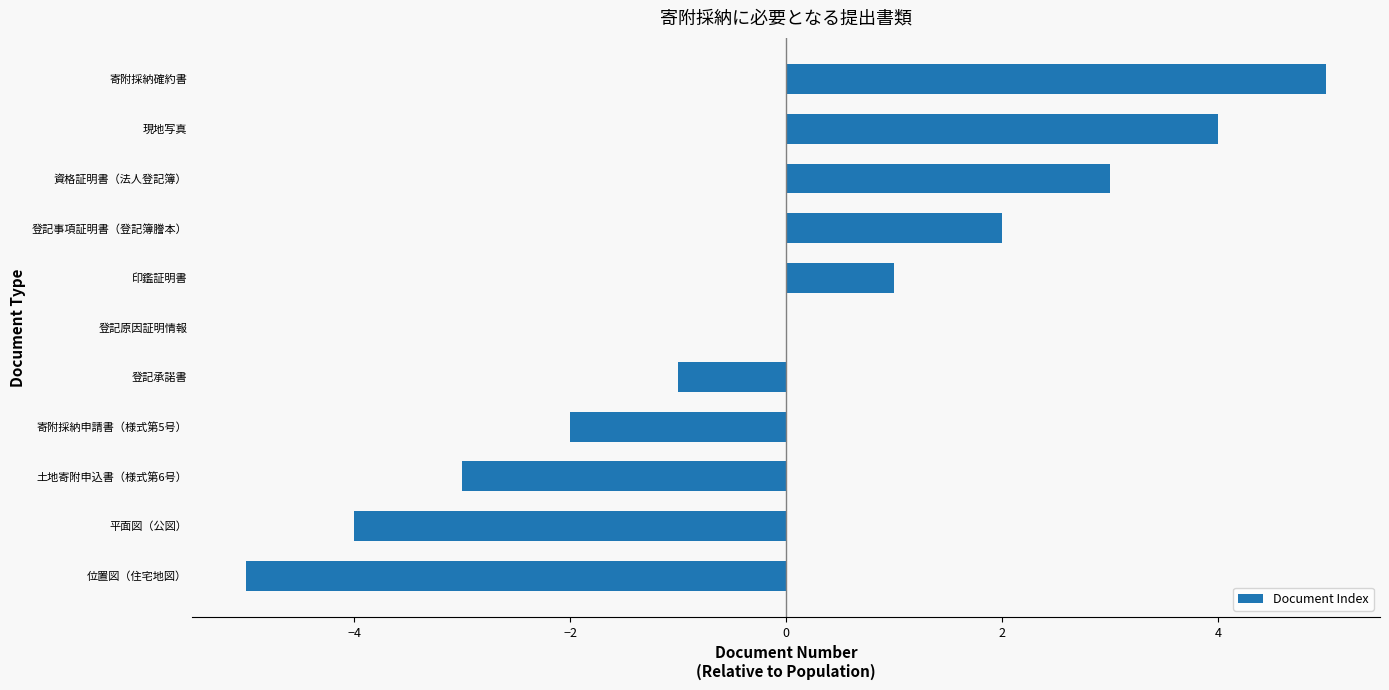

At which category does the chart reach its peak across all series?

寄附採納確約書